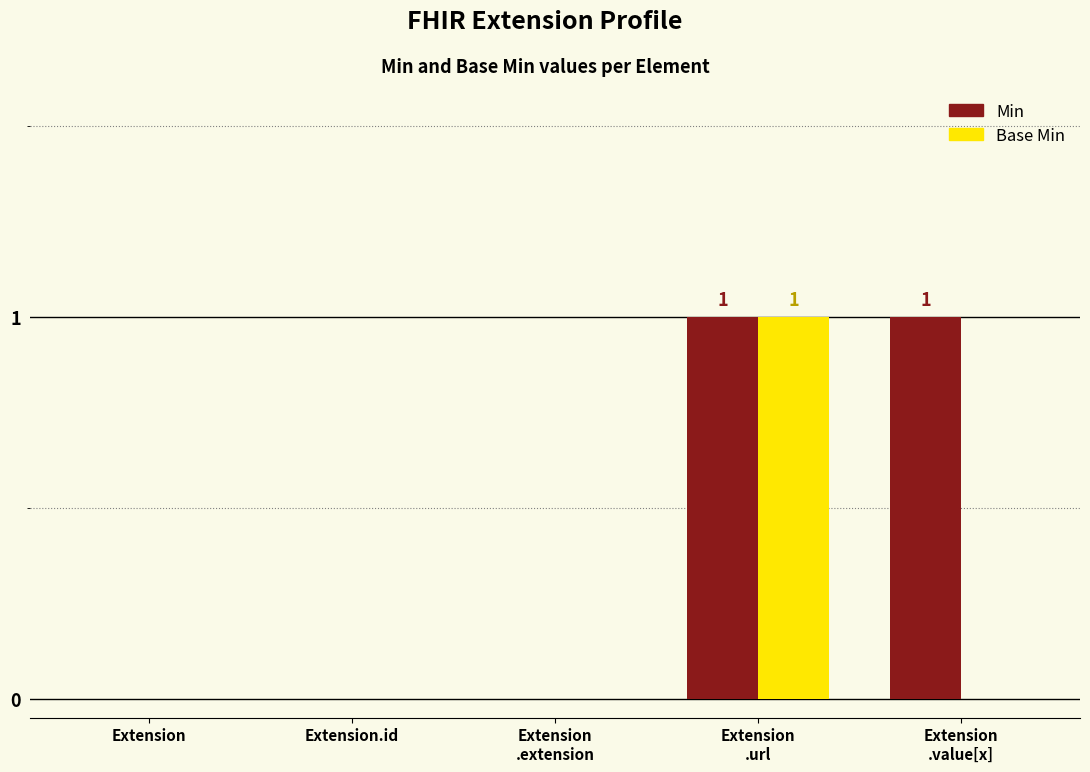

Are the bars horizontal?

No